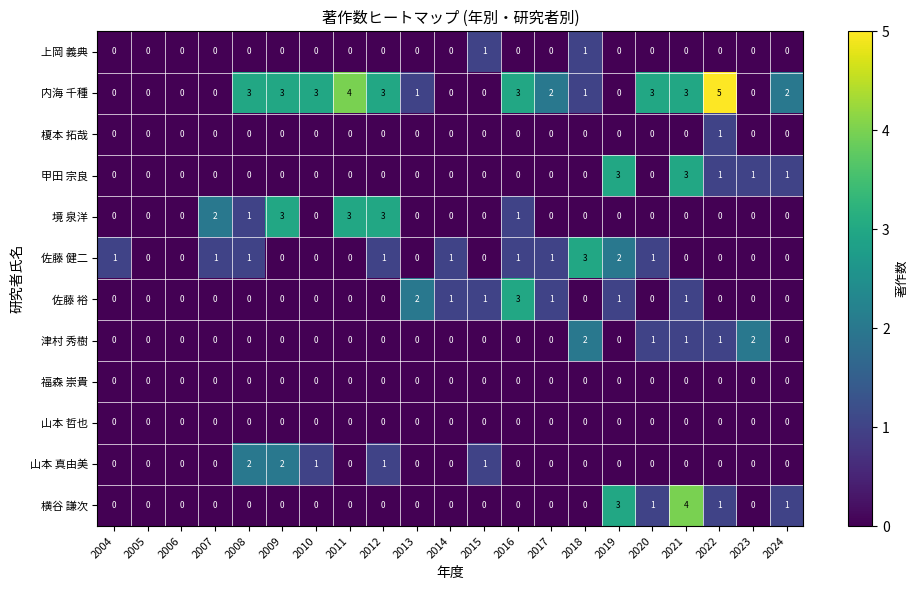

The 佐藤 裕 series shows 3 at 2013. True or false?

False